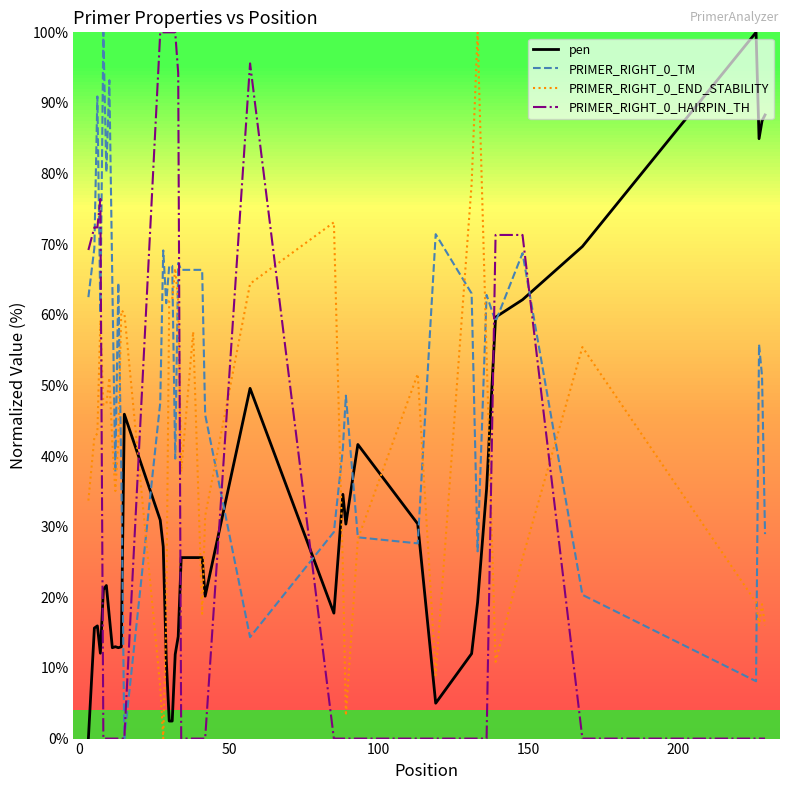

What is the greatest value displayed?

100.0